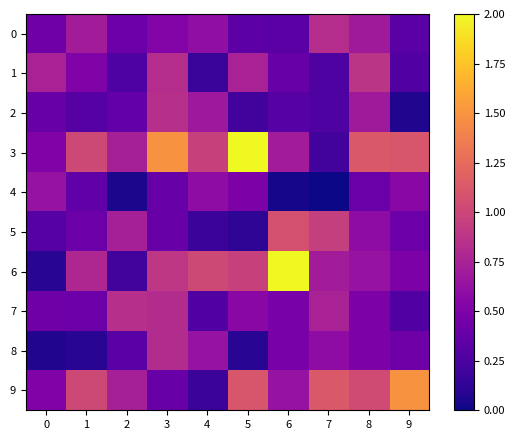

Reading left to right, transcribe all the data shown in this chart.

0: 0=0.4	1=0.7	2=0.4	3=0.5	4=0.6	5=0.3	6=0.3	7=0.8	8=0.7	9=0.3
1: 0=0.7	1=0.5	2=0.3	3=0.8	4=0.2	5=0.7	6=0.4	7=0.3	8=0.9	9=0.3
2: 0=0.4	1=0.3	2=0.4	3=0.8	4=0.7	5=0.2	6=0.3	7=0.3	8=0.7	9=0.1
3: 0=0.5	1=1.0	2=0.7	3=1.5	4=1.0	5=2.0	6=0.7	7=0.2	8=1.1	9=1.1
4: 0=0.6	1=0.4	2=0.0	3=0.4	4=0.6	5=0.5	6=0.0	7=0.0	8=0.4	9=0.6
5: 0=0.3	1=0.4	2=0.7	3=0.4	4=0.2	5=0.1	6=1.1	7=1.0	8=0.6	9=0.4
6: 0=0.1	1=0.8	2=0.2	3=0.9	4=1.0	5=1.0	6=2.0	7=0.7	8=0.6	9=0.5
7: 0=0.4	1=0.4	2=0.8	3=0.8	4=0.3	5=0.6	6=0.5	7=0.7	8=0.5	9=0.3
8: 0=0.1	1=0.1	2=0.3	3=0.8	4=0.6	5=0.1	6=0.5	7=0.6	8=0.5	9=0.4
9: 0=0.5	1=1.0	2=0.7	3=0.4	4=0.2	5=1.1	6=0.6	7=1.1	8=1.0	9=1.5